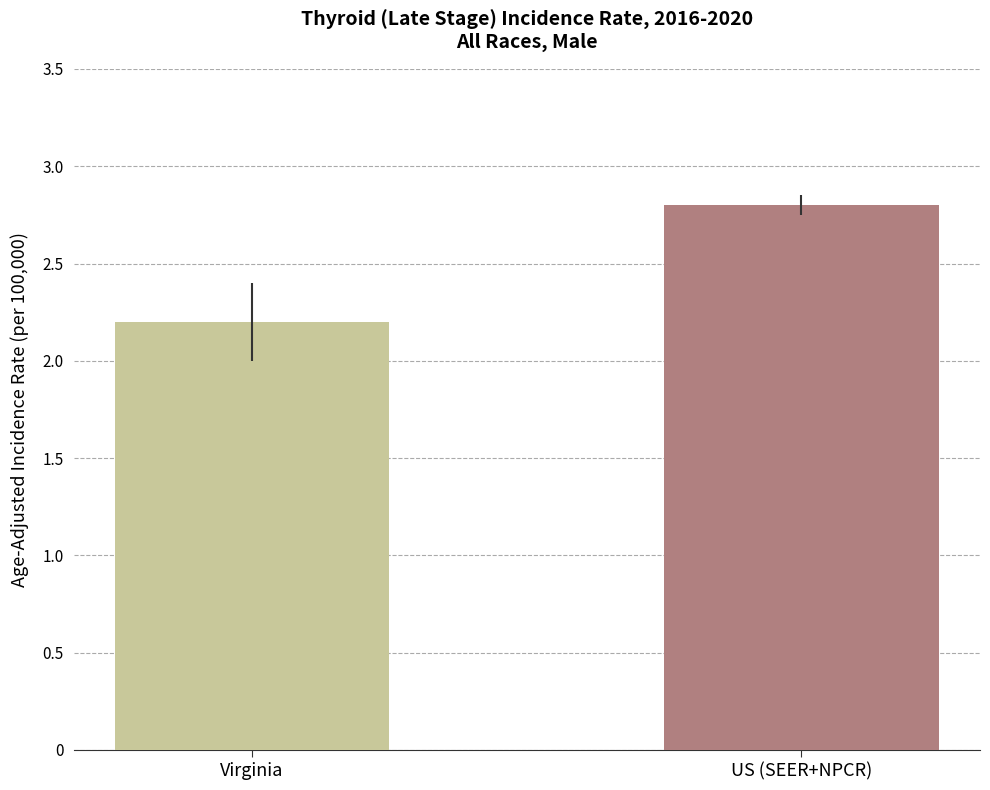

How many distinct data groups are displayed?

1